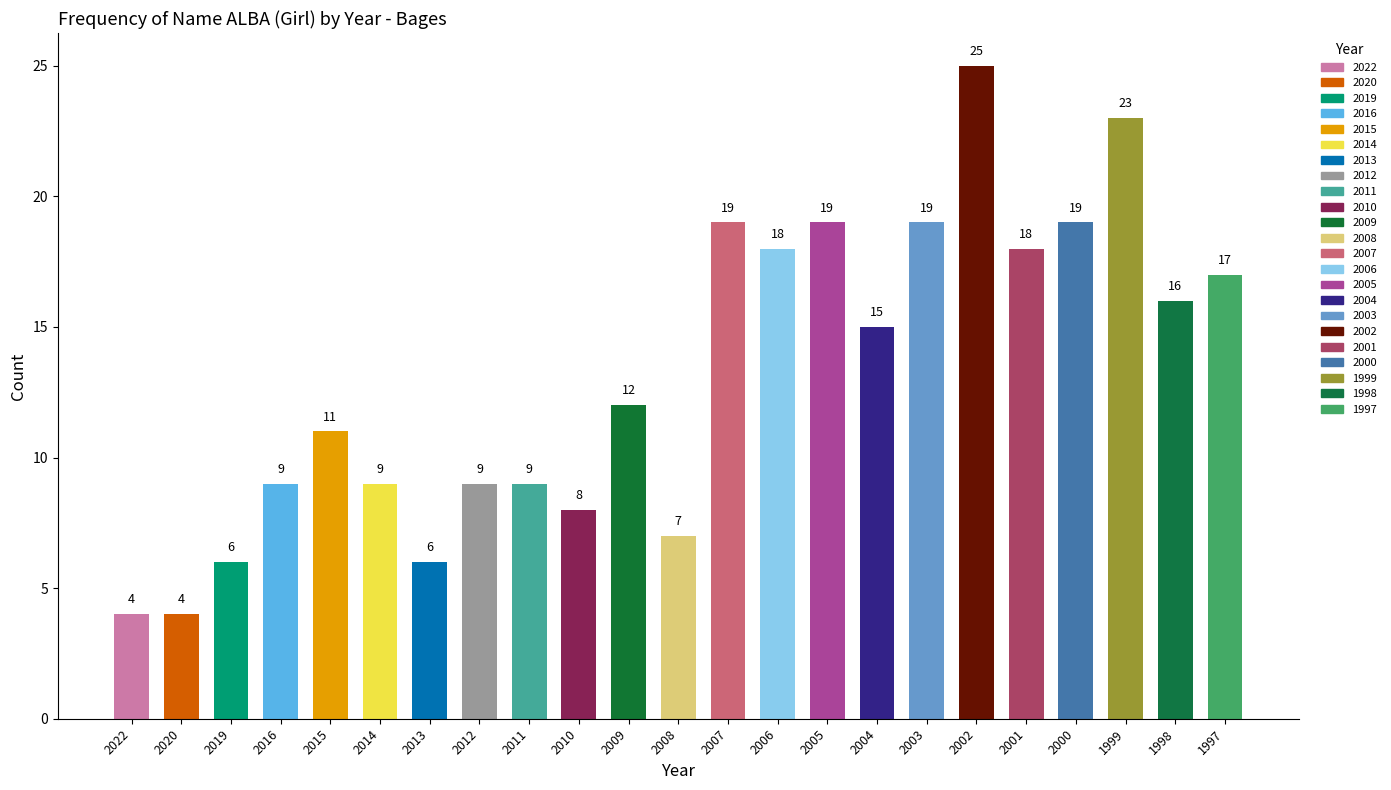

The value at 2015 is 11. True or false?

True